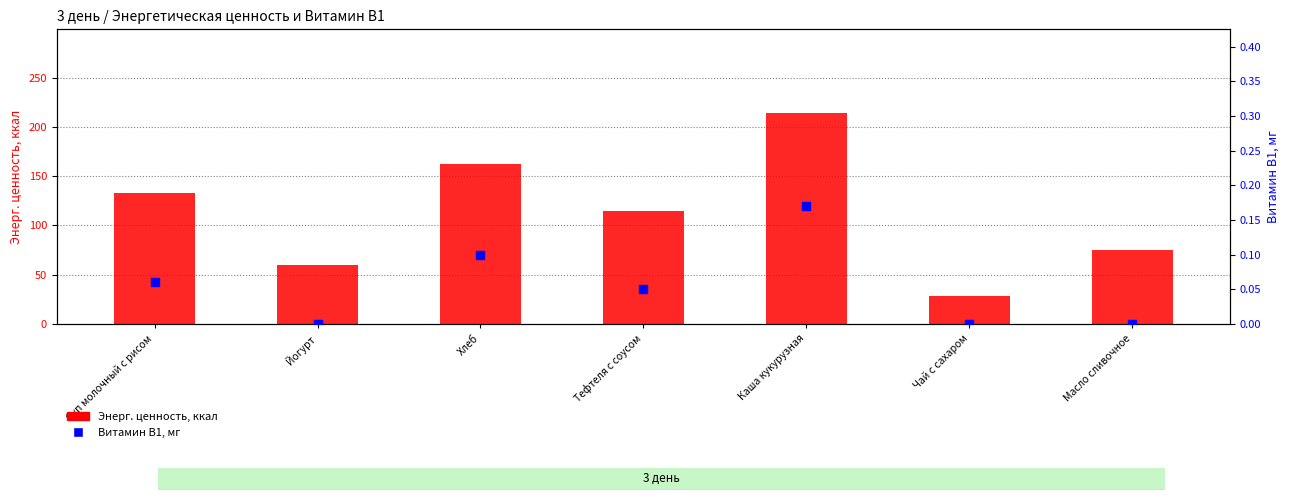

Which series contains the highest Y value?

Энерг. ценность, ккал